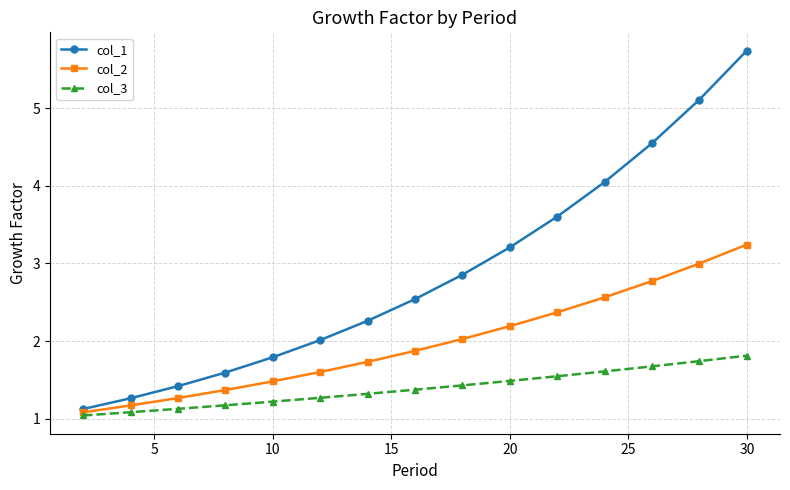

True or false: col_2 has more than 1 interior local peaks.

False